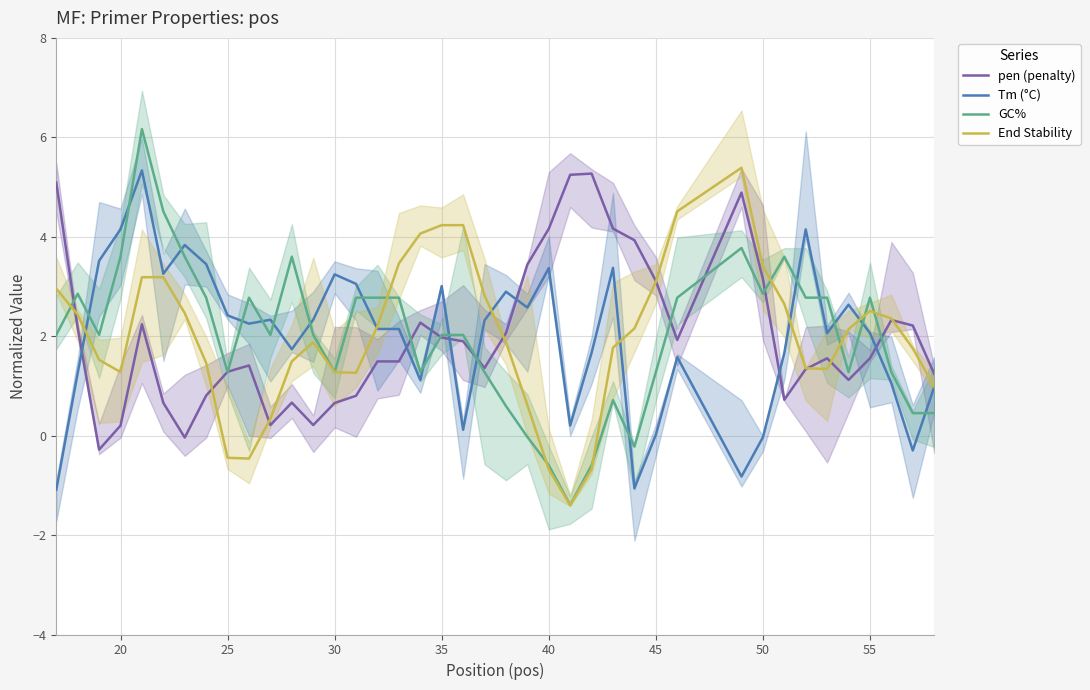

What is the difference between the second highest and second lowest values in the GC% series?

5.1